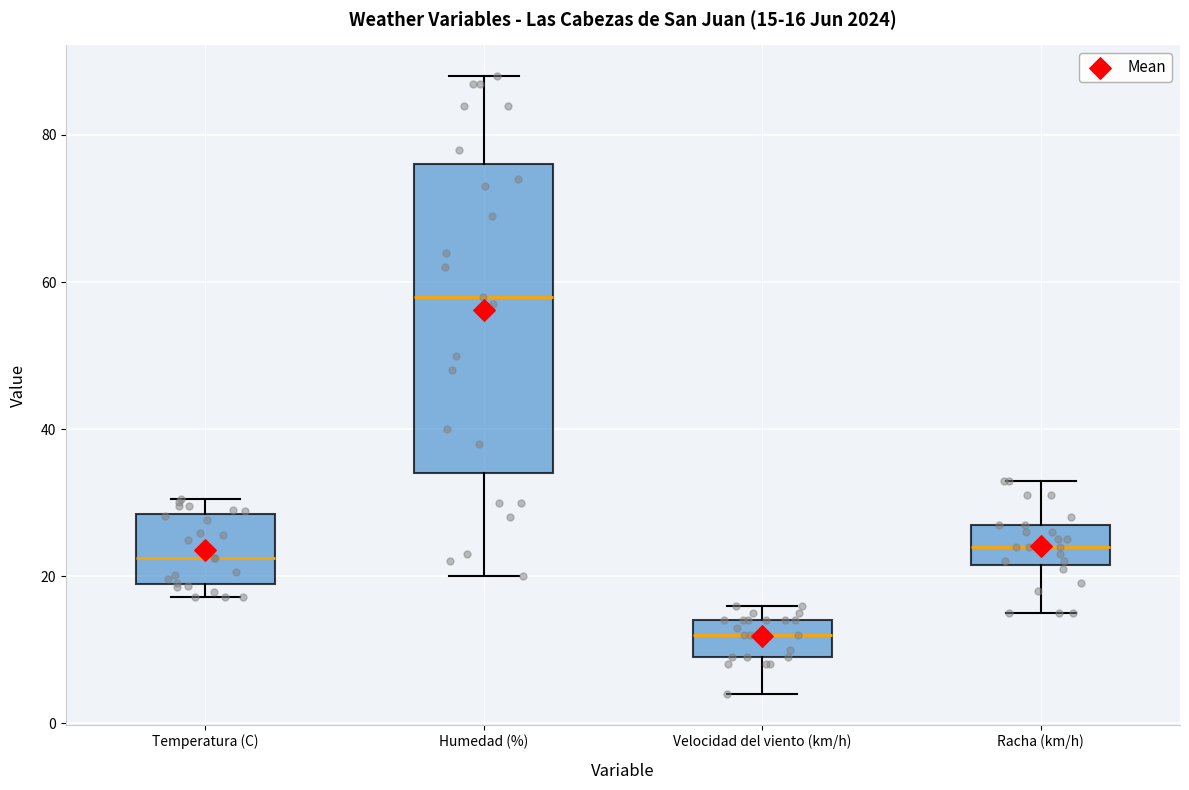

Which box's median line is the highest?

Humedad (%)